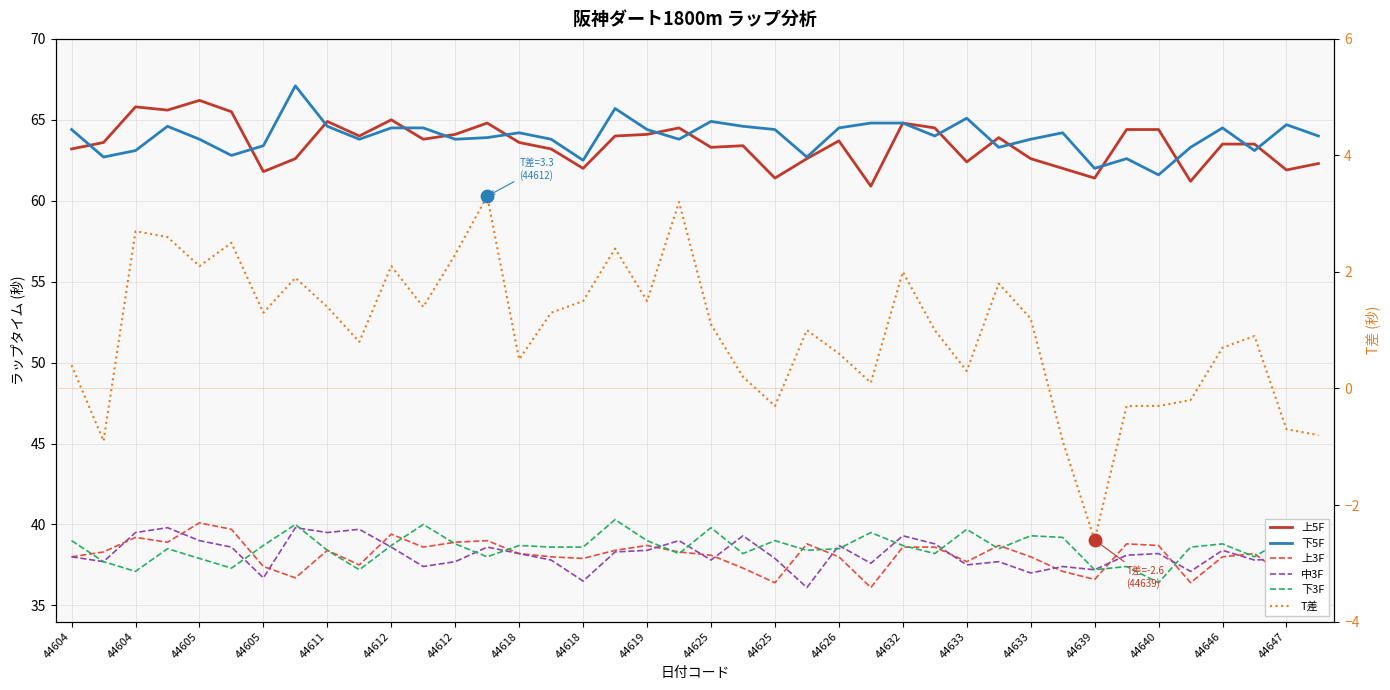

Which series reaches the minimum Y coordinate?

T差